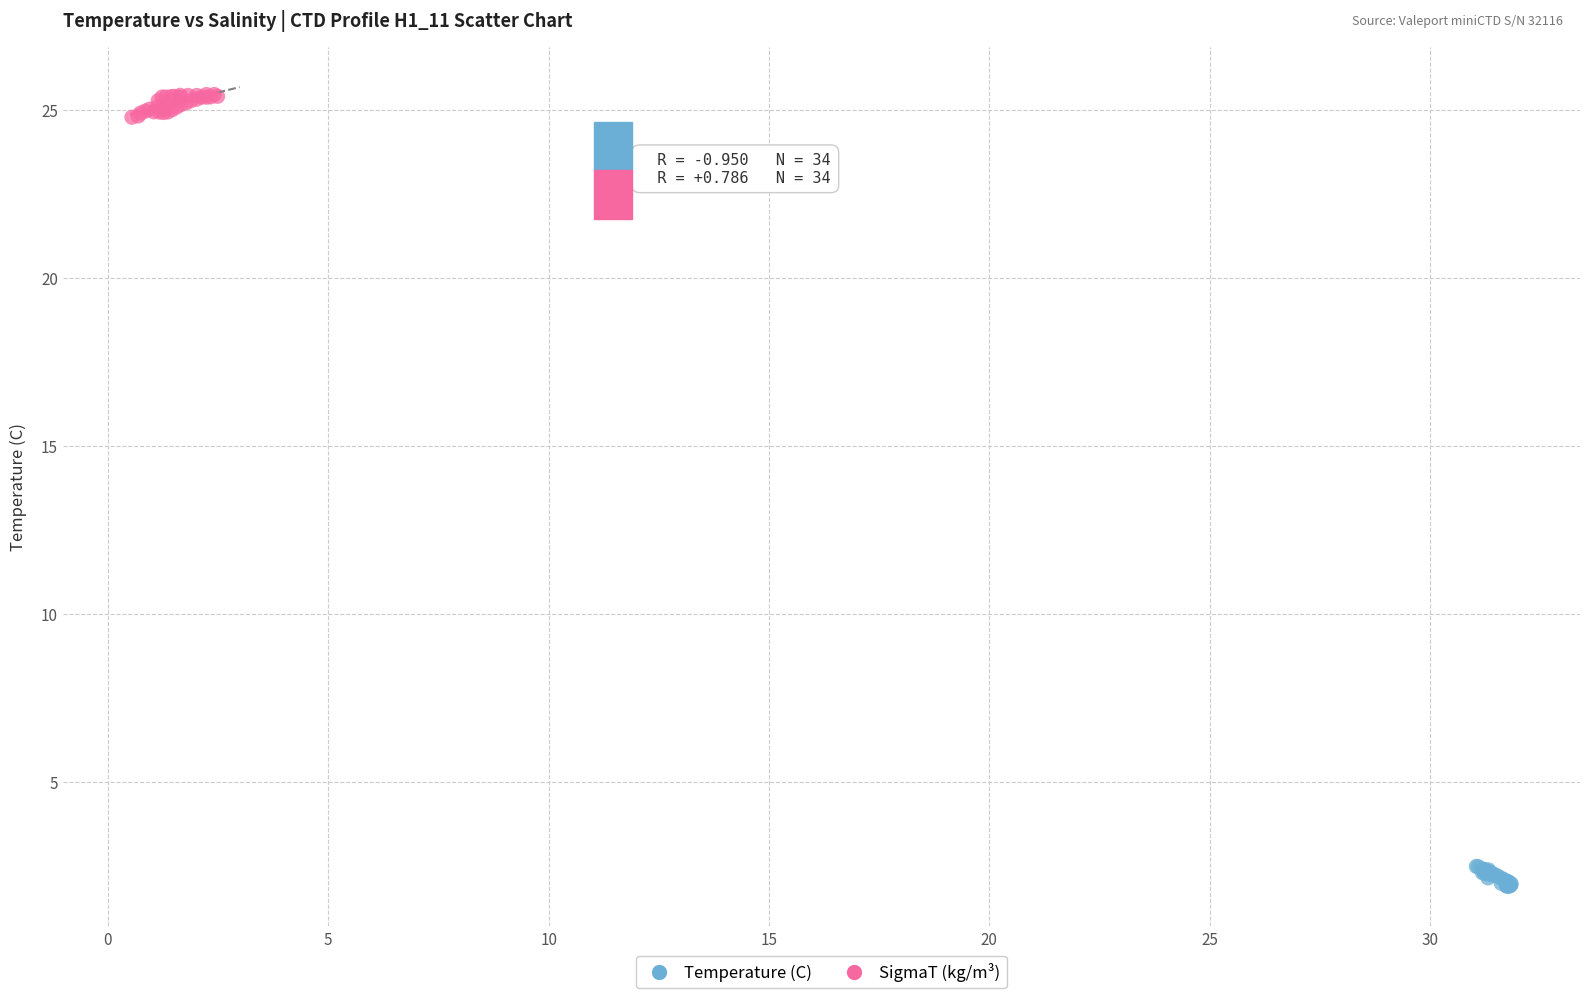

Which series contains the lowest Y value?

Temperature (C)